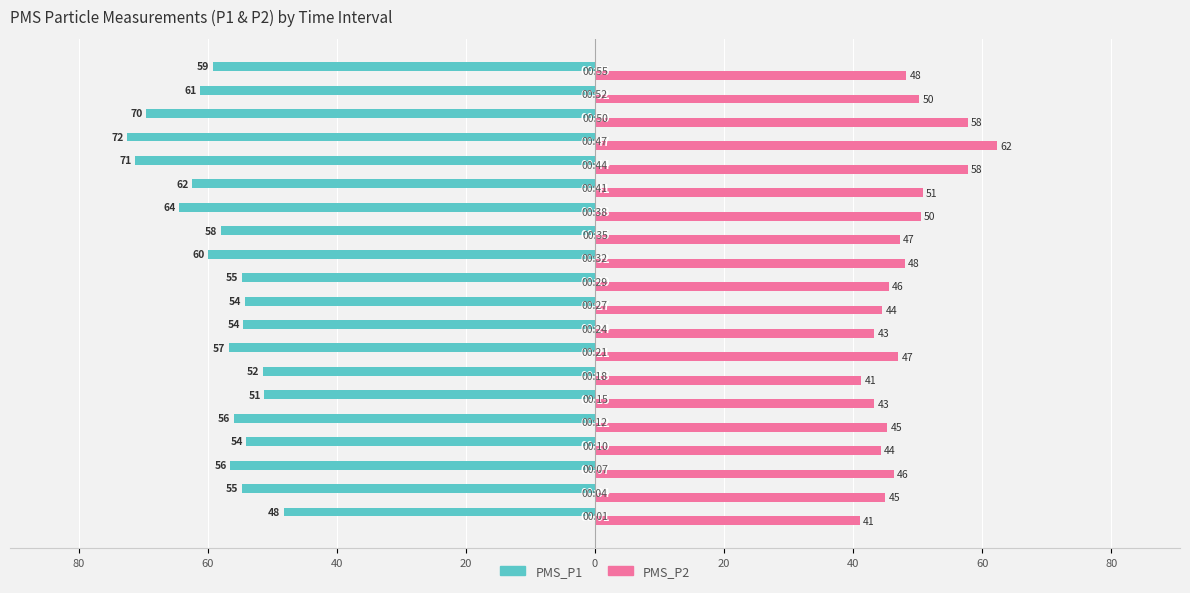

What are all the series names shown in the legend?

PMS_P1, PMS_P2